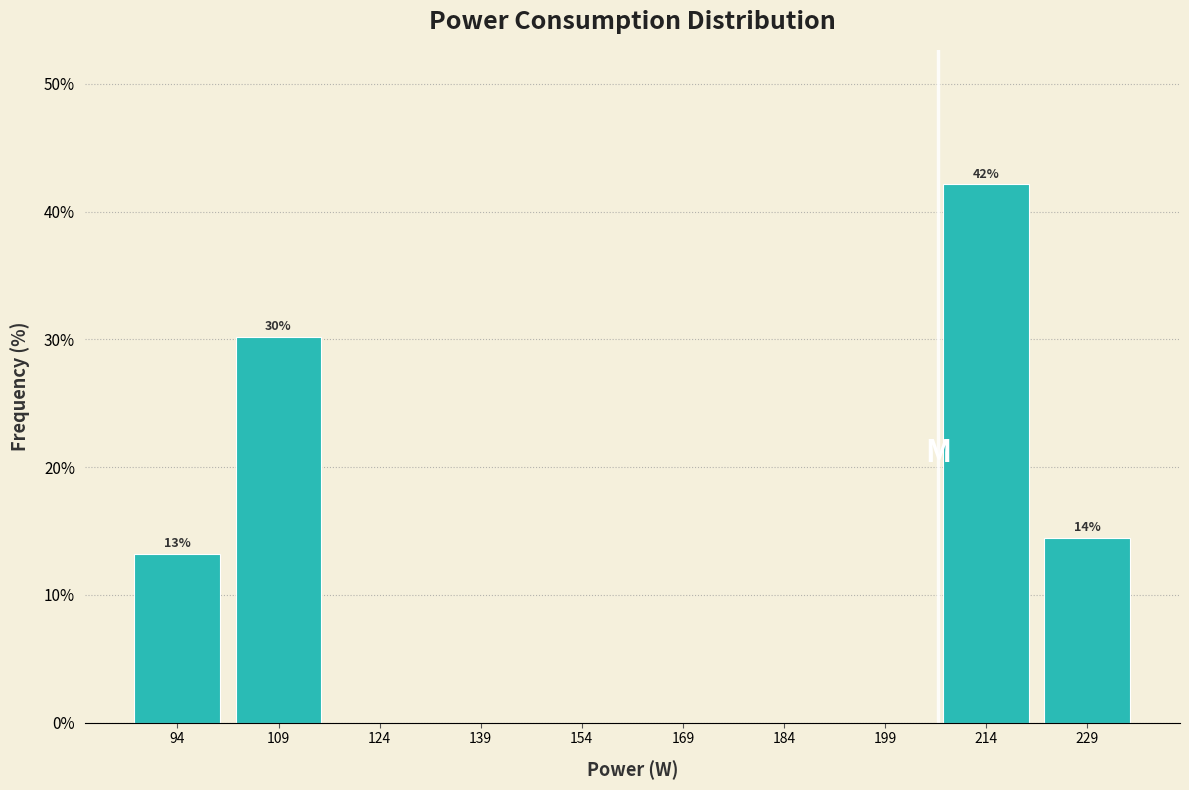

Over which range of the x-axis is the bar tallest?

208 to 222